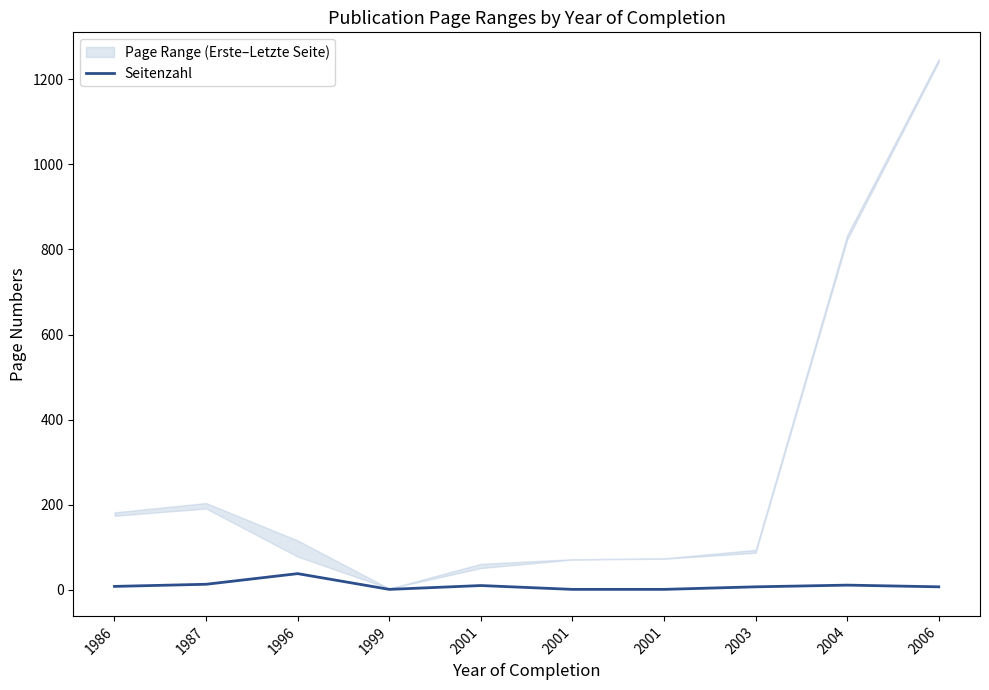

Which has a higher value, 1996 or 1986?

1996